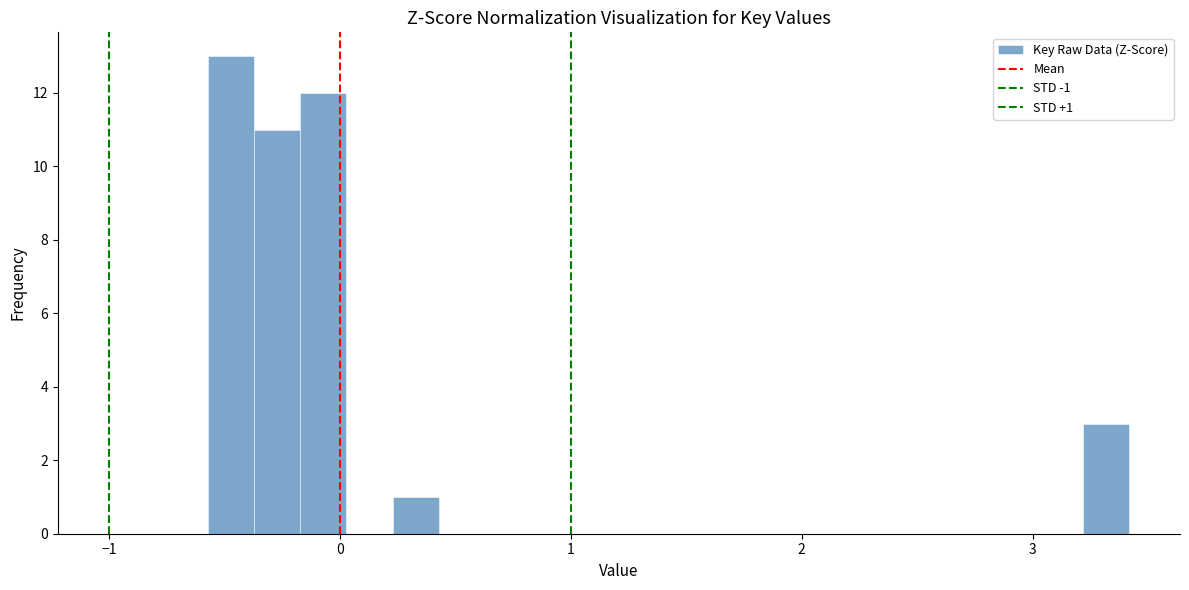

Around what value on the x-axis is the tallest bar? Give the approximate position of its centre, as read against the axis.

-0.5